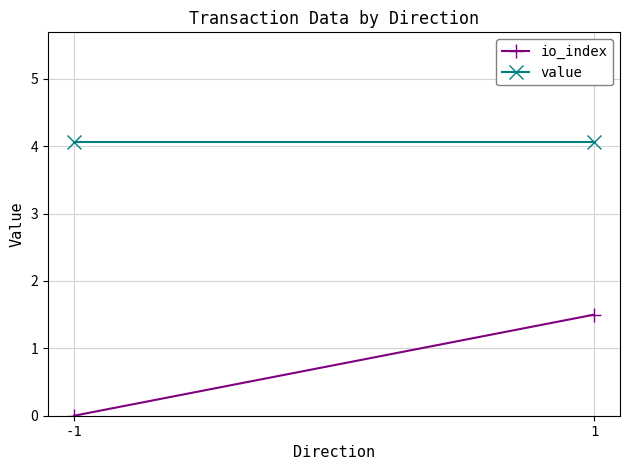

Which series has the largest range (max minus min)?

io_index